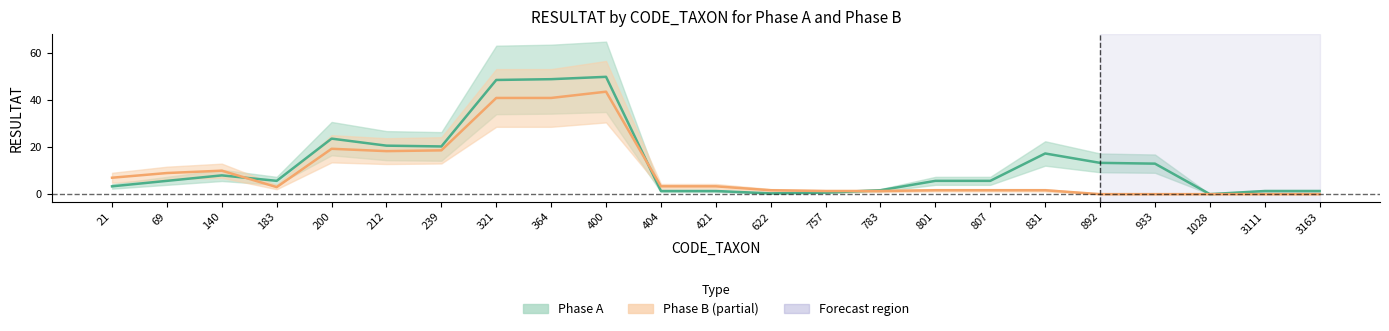

Which series has the widest spread of values?

Phase A